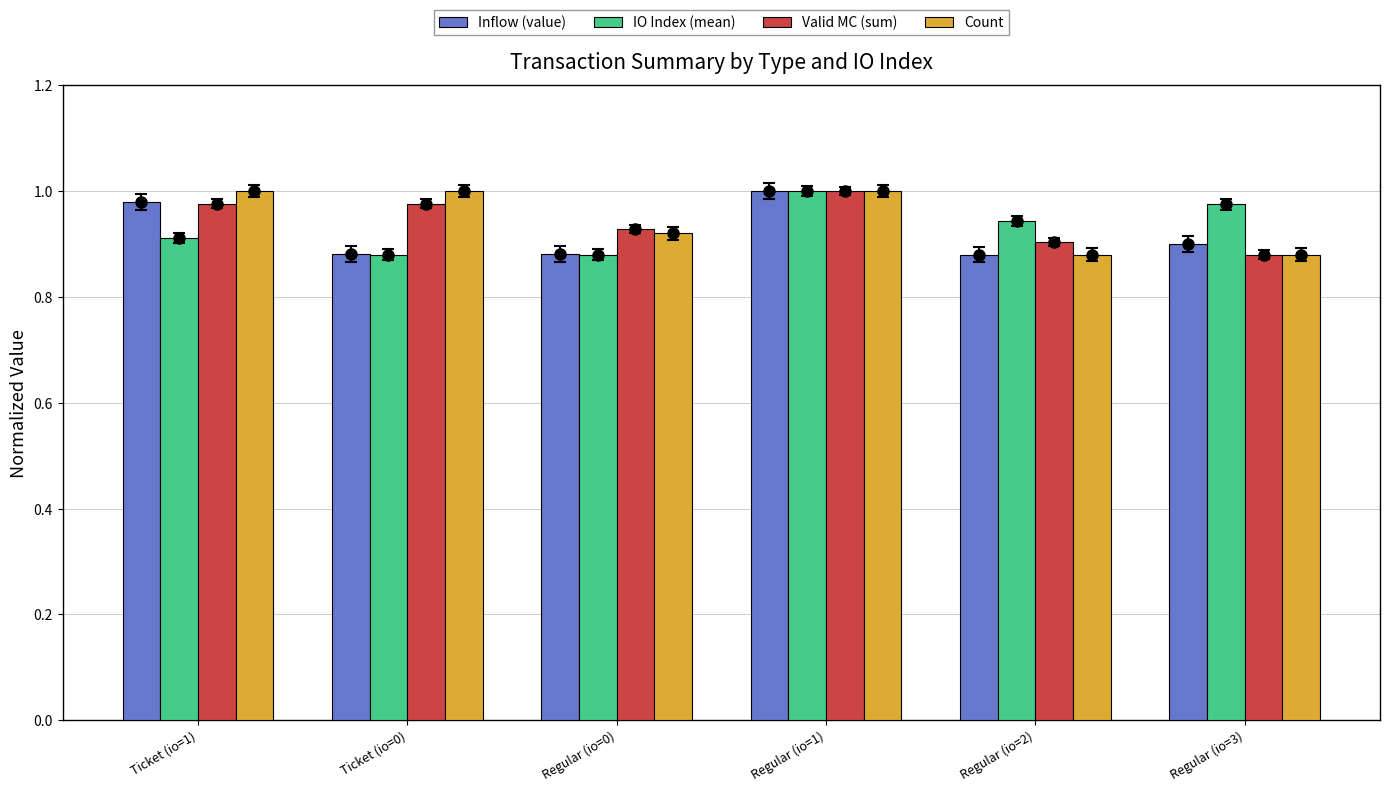

Which series has the largest total across all categories?

Count